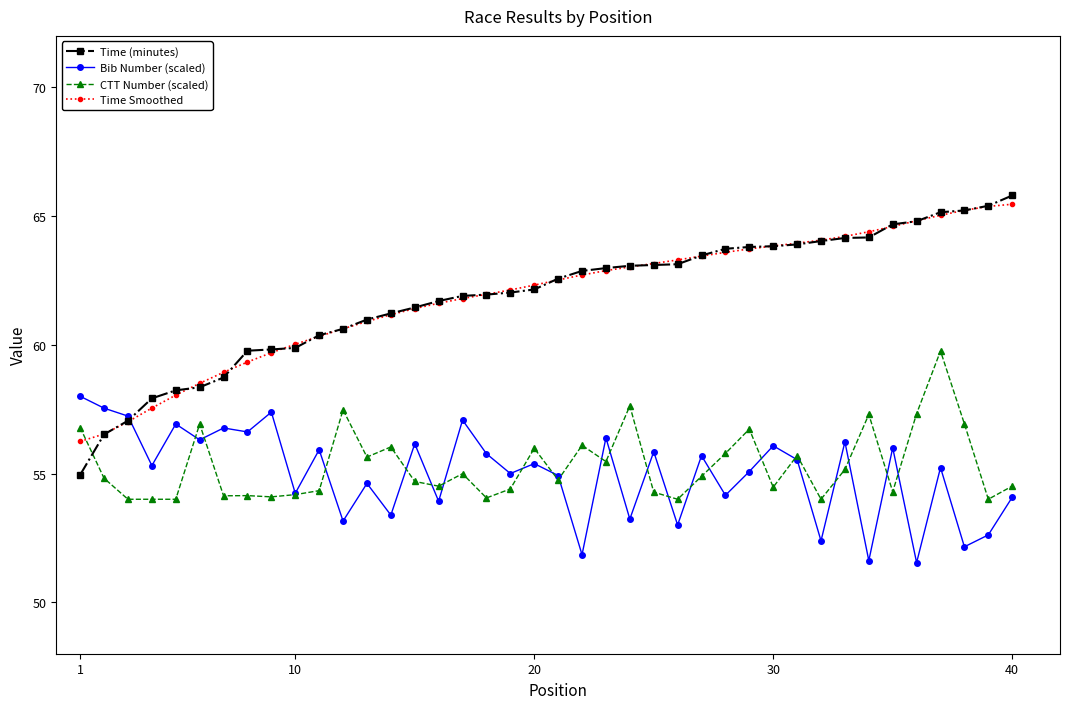

True or false: Bib Number (scaled) has more than 2 points higher than both neighbors.

True